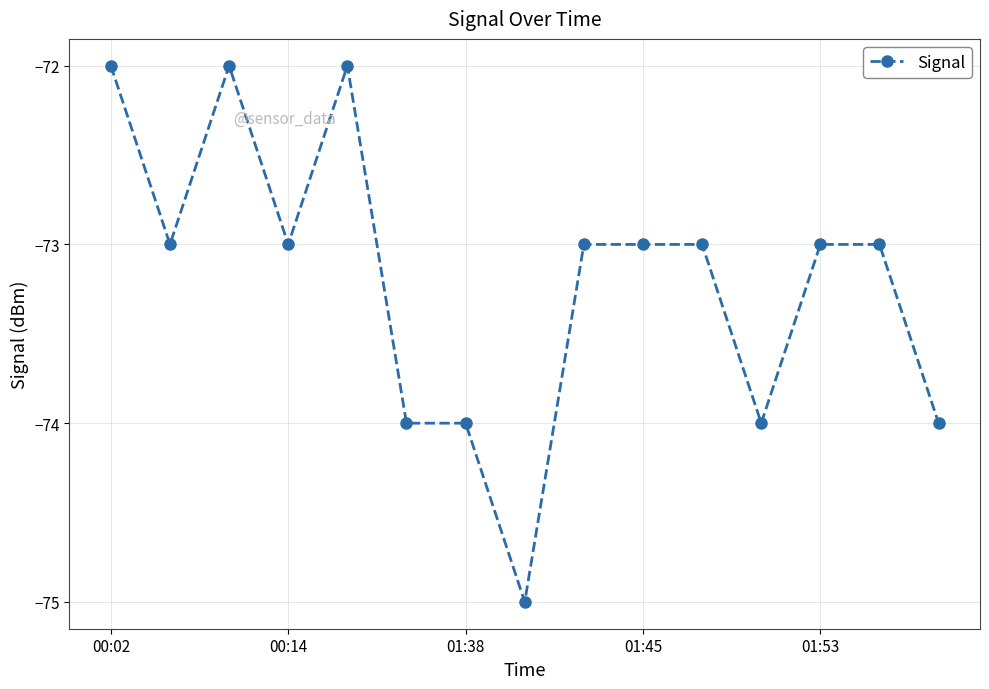

What is the difference between the maximum and minimum values?

3